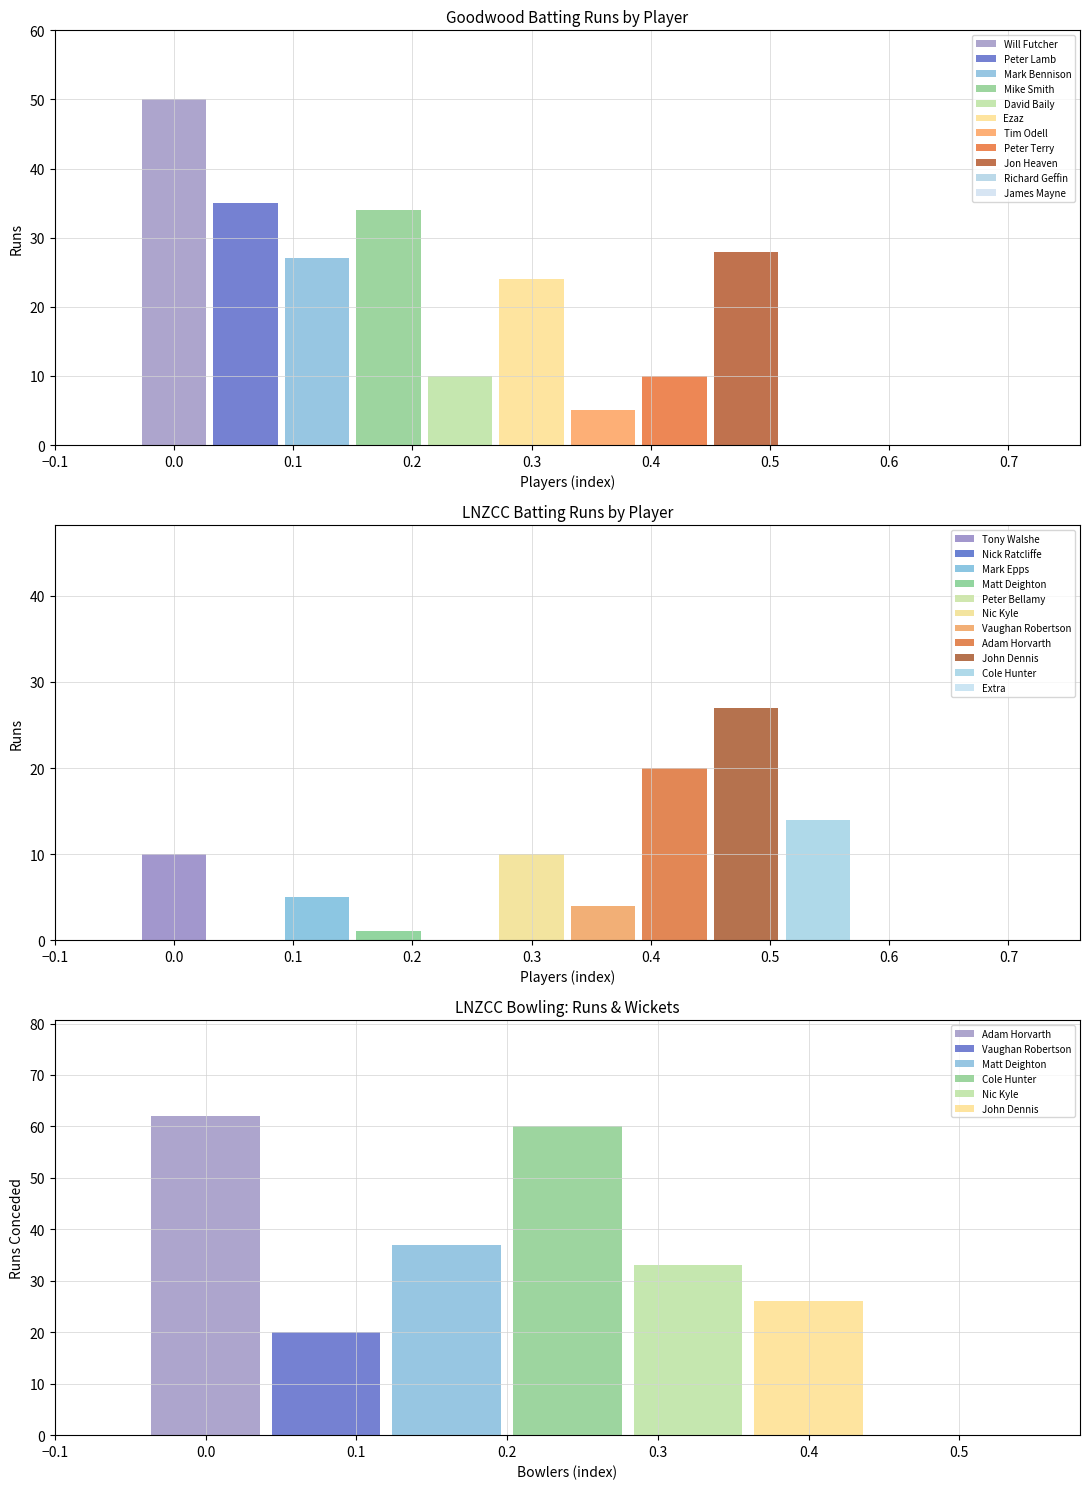

What is the sum of the Goodwood Batsmen values at 6 and 9?

5